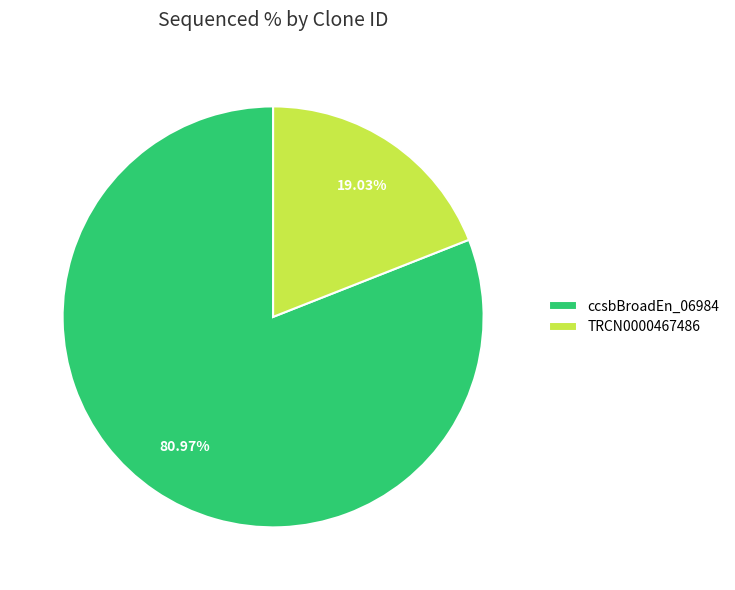

Is there a majority slice in this chart?

Yes